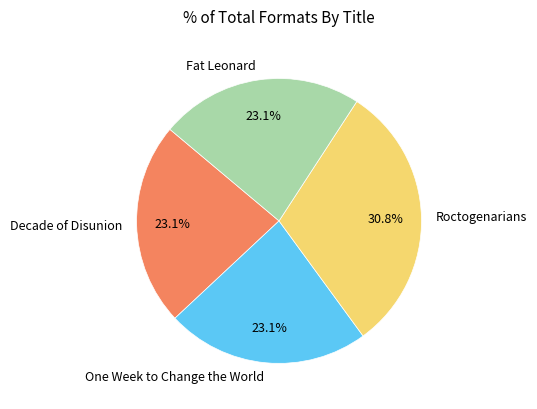

Is it true that Fat Leonard is 23% of the pie?

True